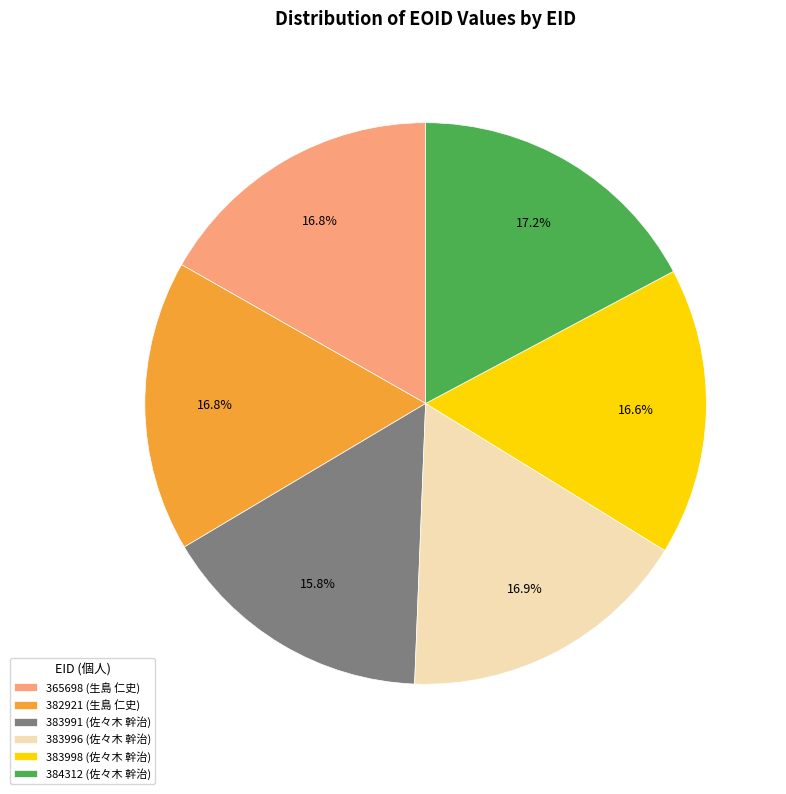

Which category has the smallest portion of the pie?

383991 (佐々木 幹治)